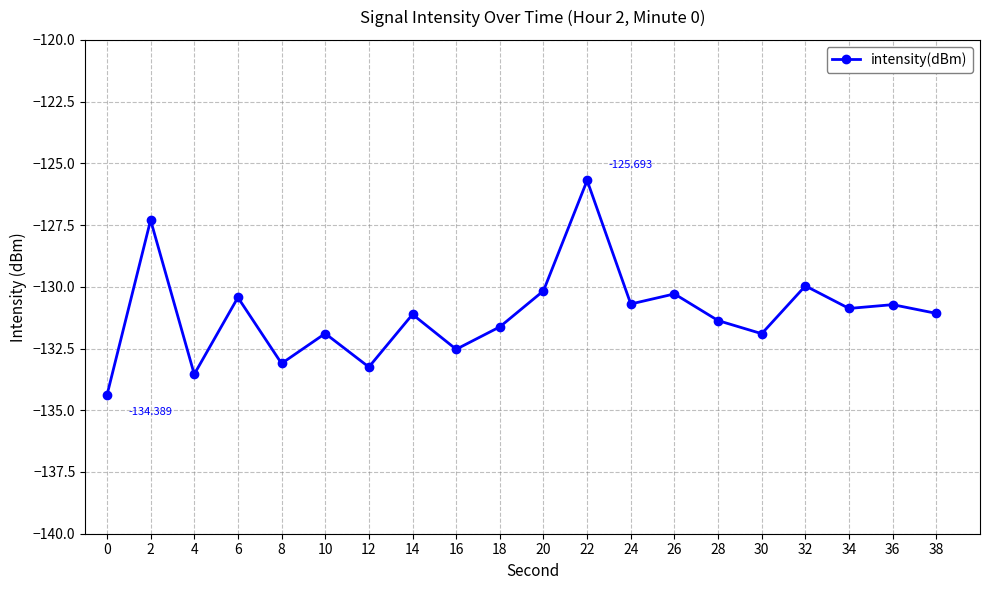

True or false: the data has more than 0 interior local peaks.

True